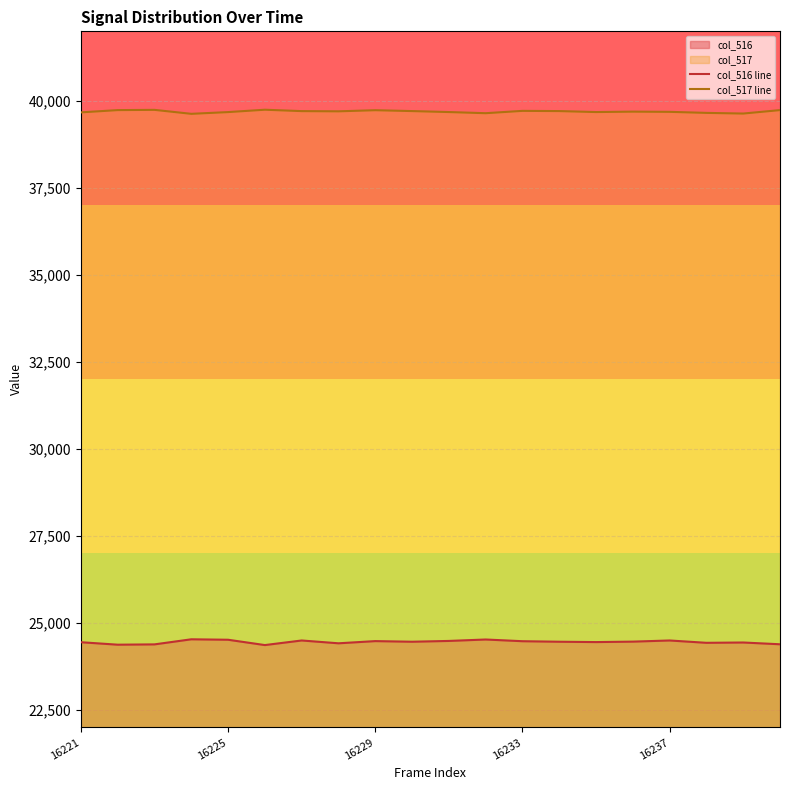

The col_516 line series shows 24500 at 16237. True or false?

True